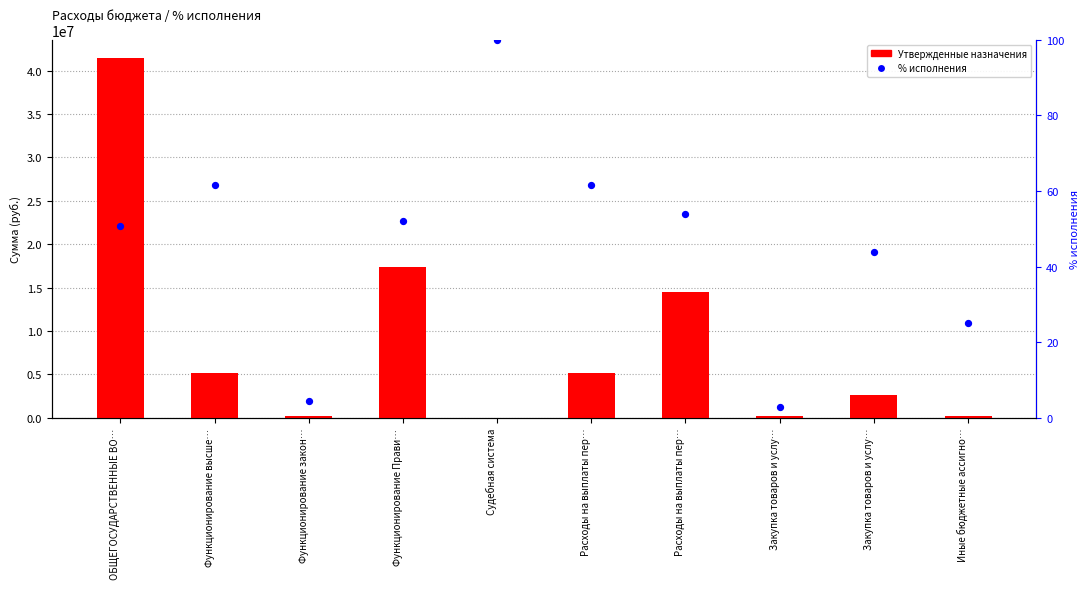

At how many categories does at least one series exceed 35903287?

1